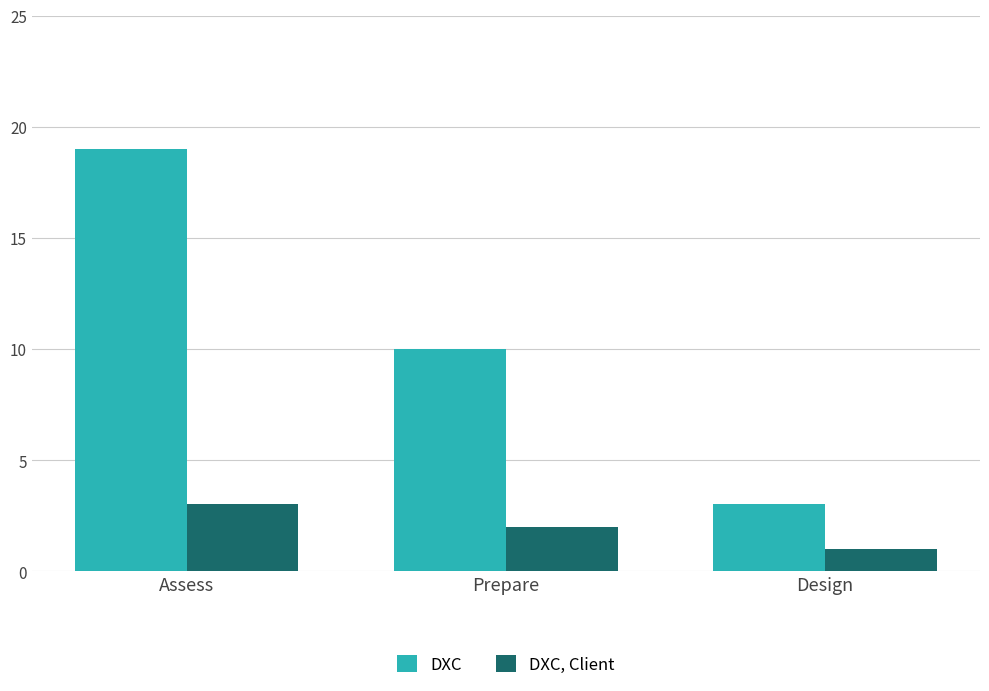

What is the highest value of the DXC series?

19